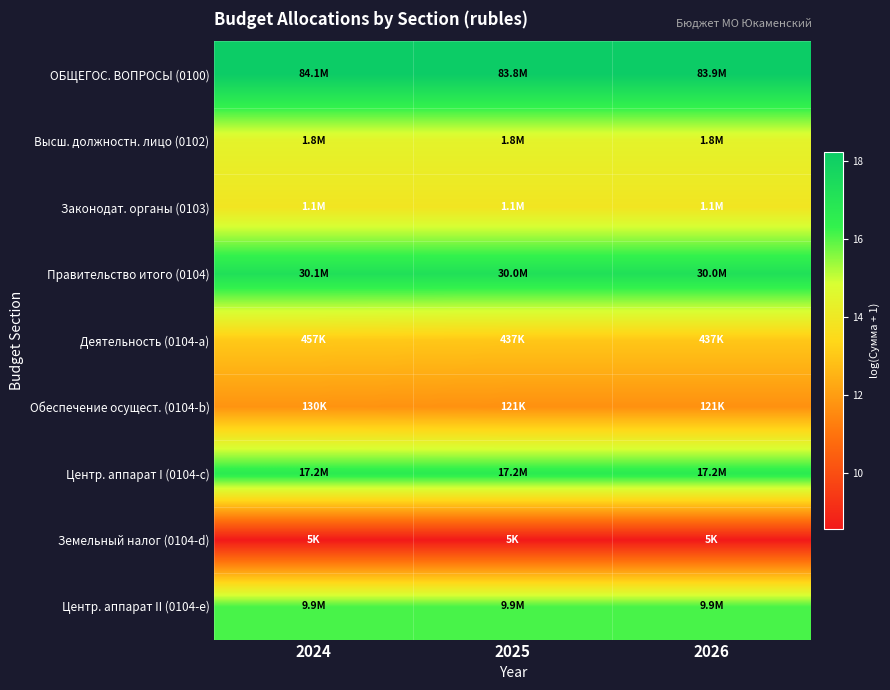

Which series has the largest total across all categories?

ОБЩЕГОС. ВОПРОСЫ (0100)